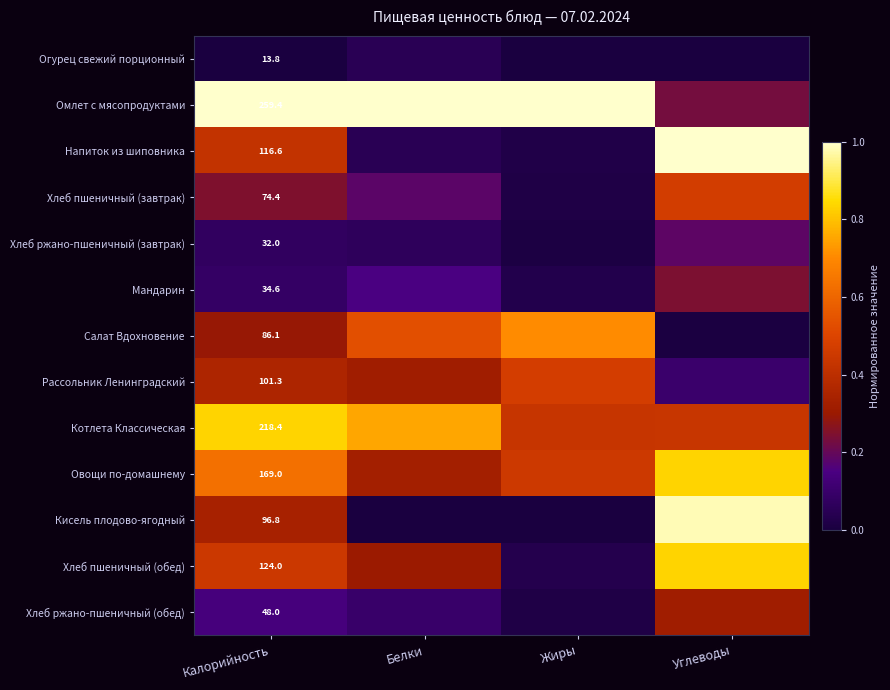

Rank the series by their maximum value, from highest to lowest.

Омлет с мясопродуктами, Напиток из шиповника, Кисель плодово-ягодный, Хлеб пшеничный (обед), Котлета Классическая, Овощи по-домашнему, Салат Вдохновение, Рассольник Ленинградский, Хлеб пшеничный (завтрак), Хлеб ржано-пшеничный (обед), Мандарин, Хлеб ржано-пшеничный (завтрак), Огурец свежий порционный